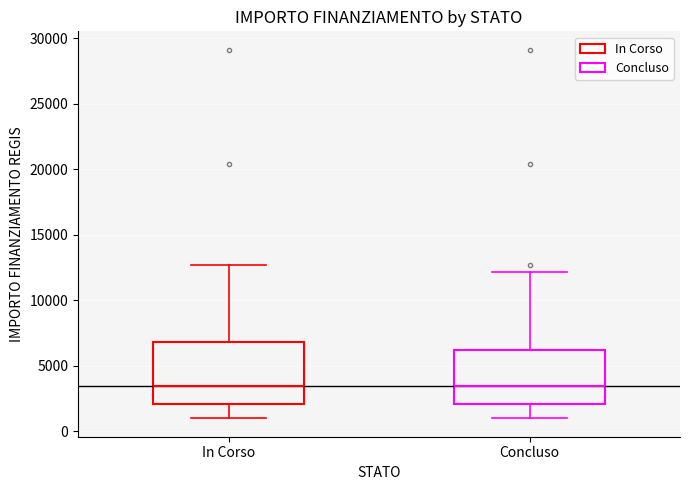

Reading left to right, transcribe this box plot: for each box, give where its median line is, the range the box spans, and where its two whiskers end, as read against the y-axis. The values are not printed on the chart, so give them approximately, as read against the axis.

In Corso: median 3500, box 2000 to 7000, whiskers 1000 to 12500
Concluso: median 3500, box 2000 to 6000, whiskers 1000 to 12000